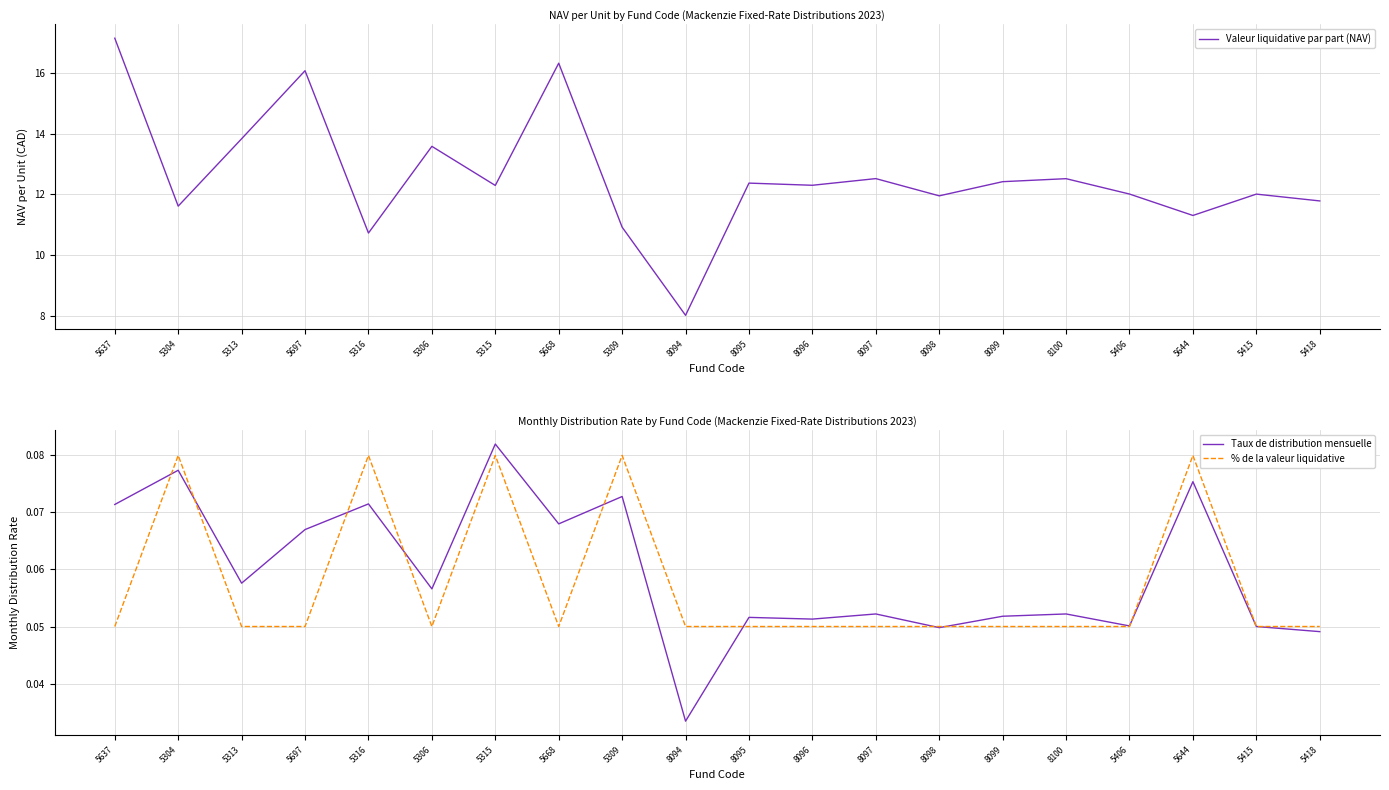

Which series changed the most between 5668 and 8097?

Valeur liquidative par part (NAV)